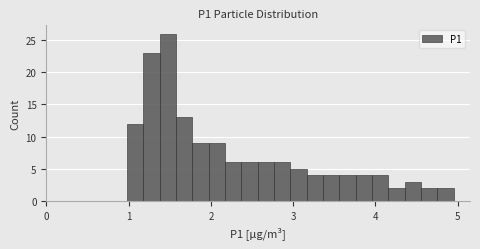

Read against the x-axis, roughly where is the centre of the tallest bar?

1.5